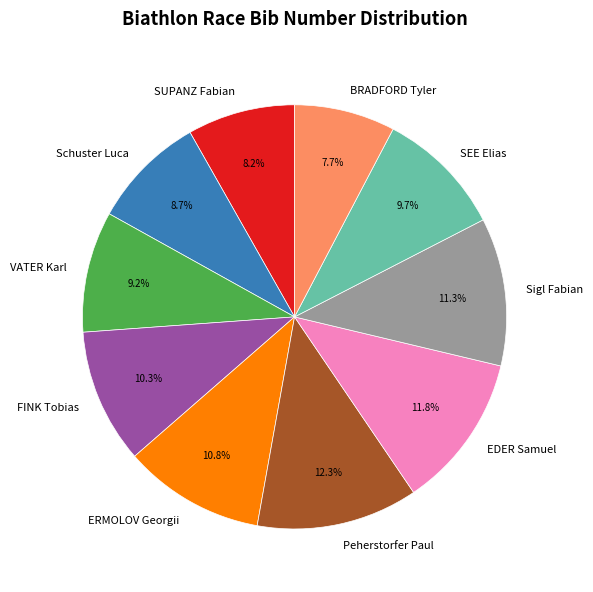

Count the number of slices in the pie.

10